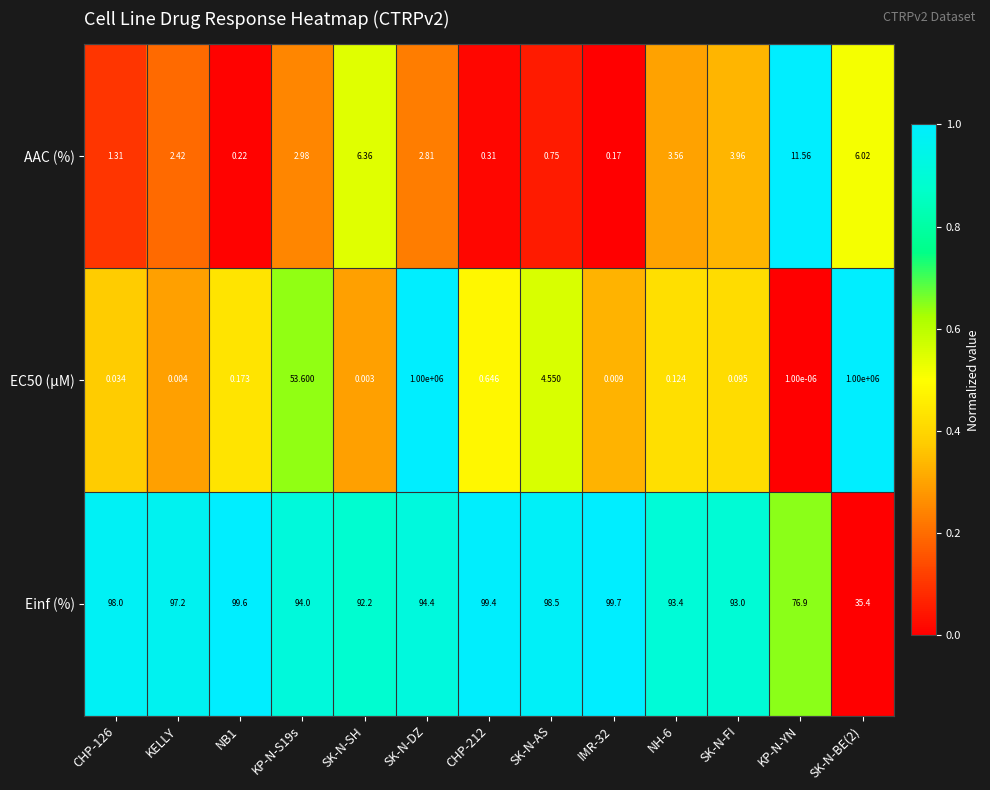

Between SK-N-SH and NH-6, which series saw the biggest shift?

AAC (%)